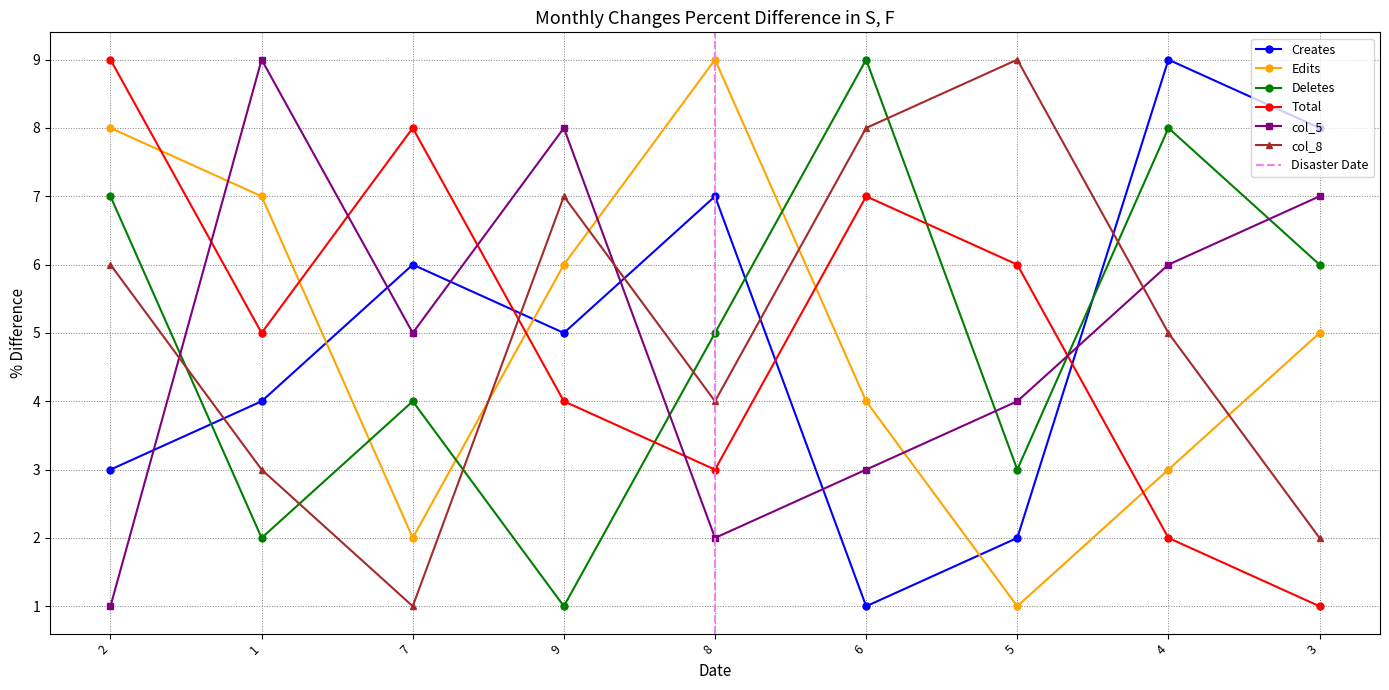

What value does the col_3 series have at 2?

9